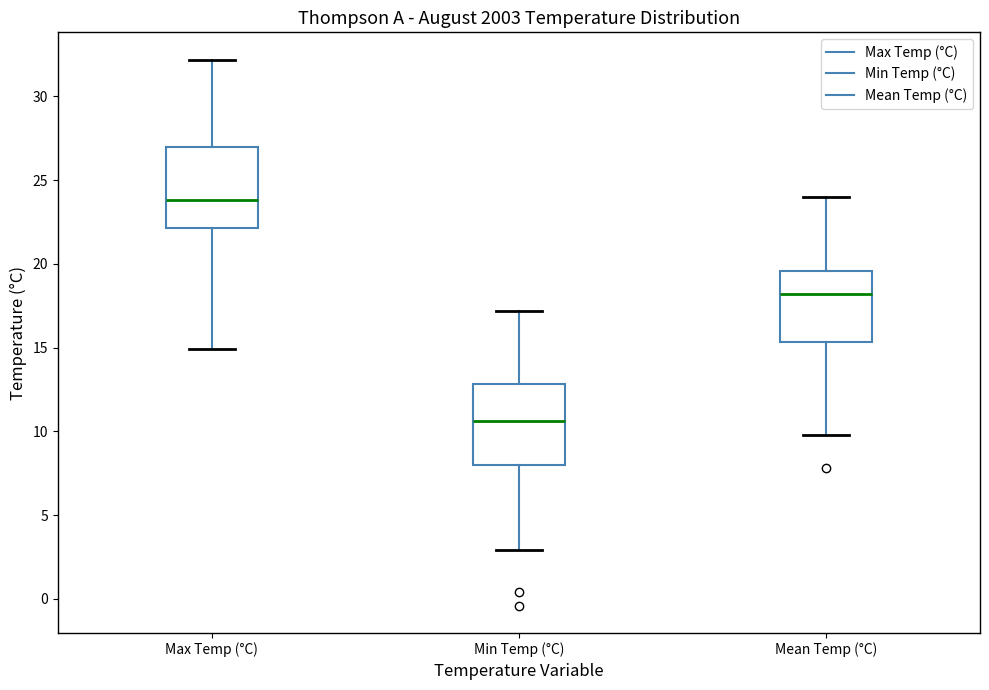

Which box has the highest median line?

Max Temp (°C)